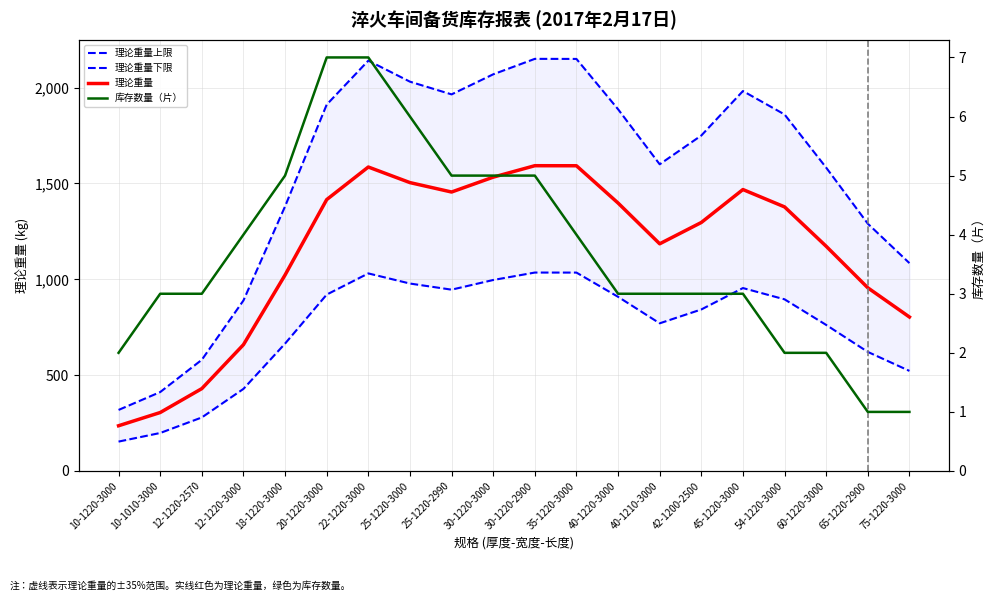

At which category is the sum across all series the highest?

30-1220-2900